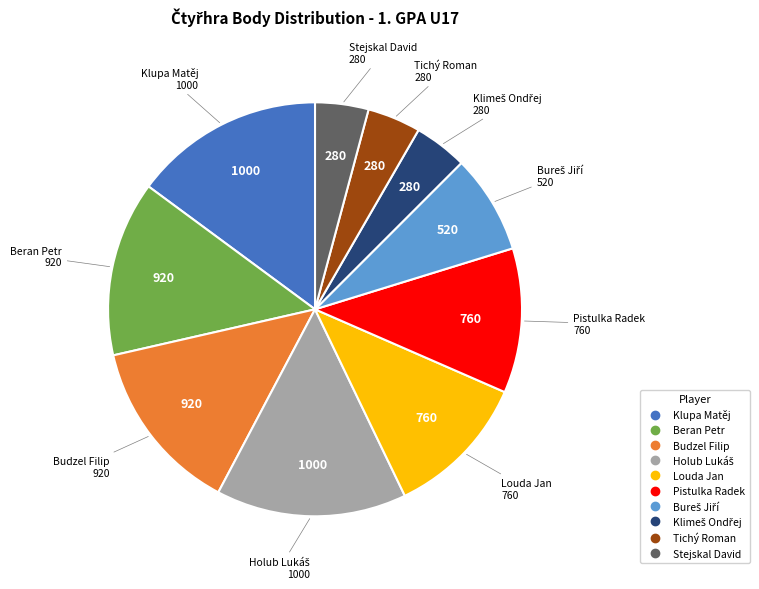

Is there any slice that represents more than half of the pie?

No